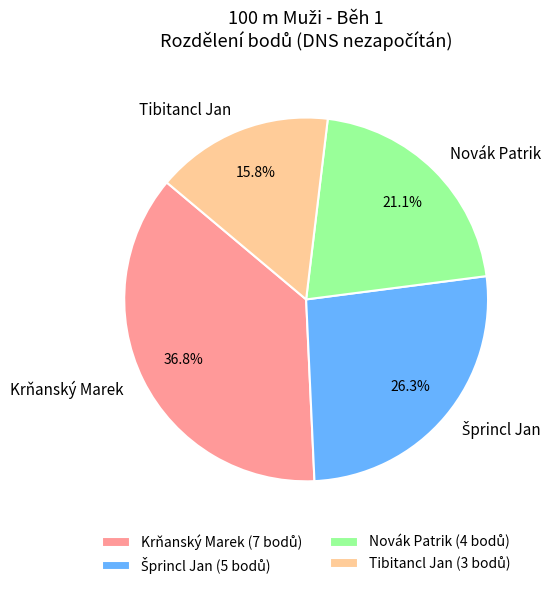

To the nearest percent, what portion does Tibitancl Jan represent?

16%